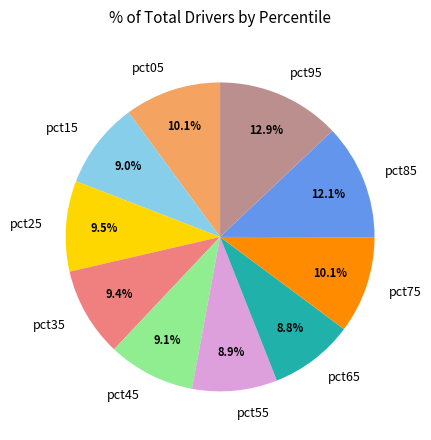

How many segments does this pie chart have?

10